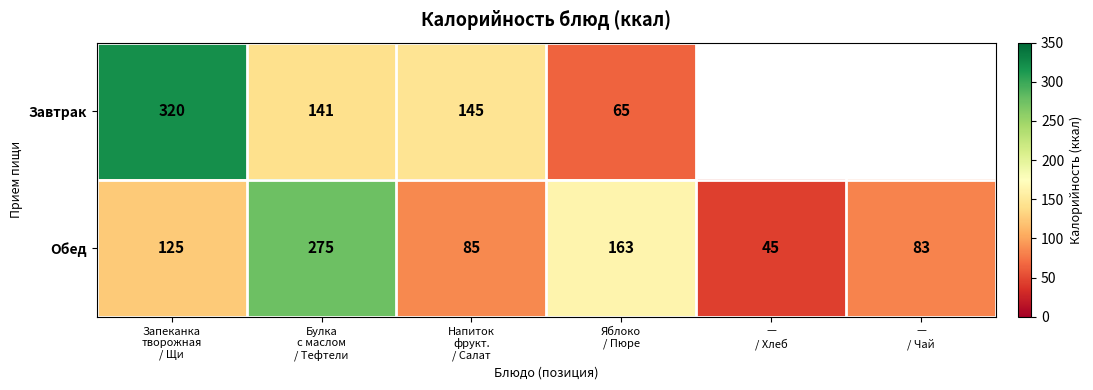

What is the difference between the maximum and minimum values in the Обед series?

230